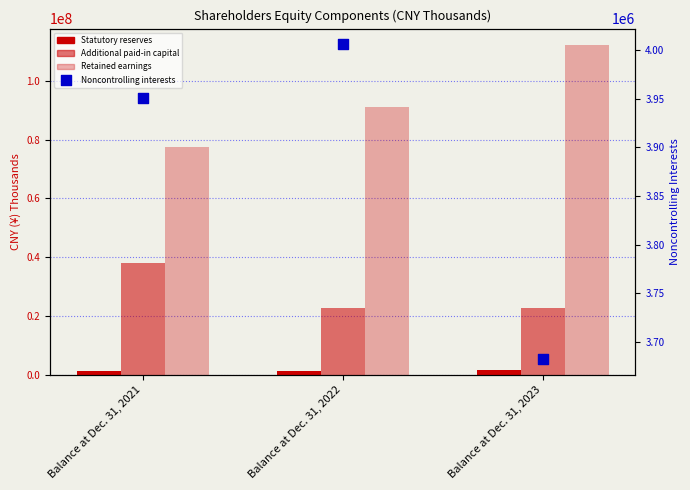

What is the total value across all series at Balance at Dec. 31, 2021?

120606097